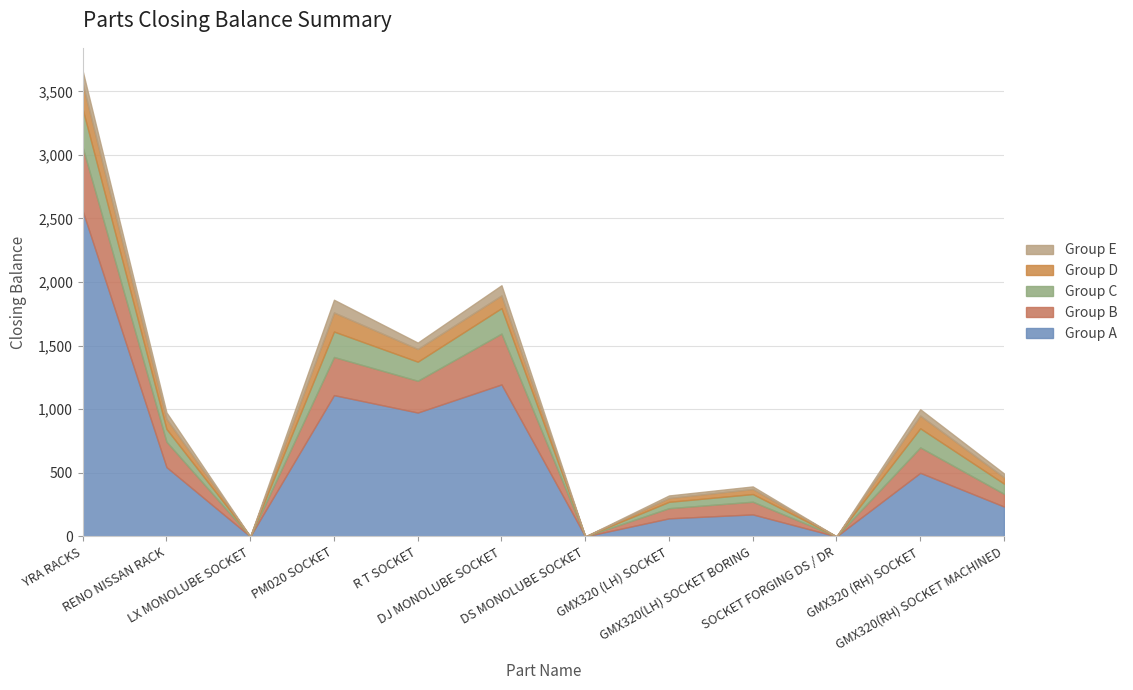

How many values in the Group A series exceed 500?

5